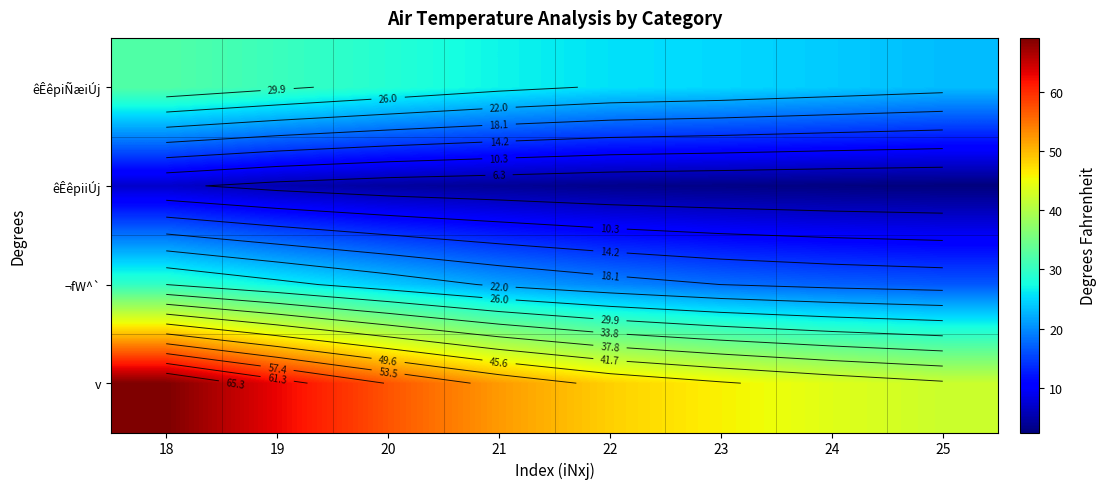

At which category is the sum across all series the highest?

18